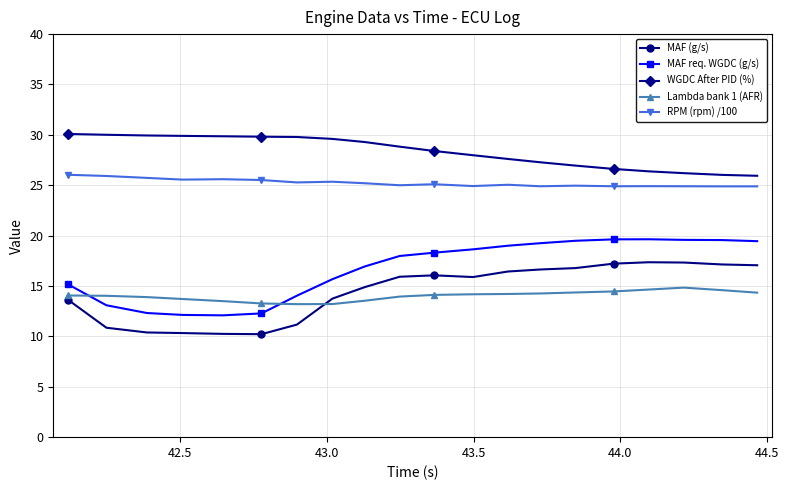

What is the value of the MAF req. WGDC (g/s) point at the 12th from the left?

18.6